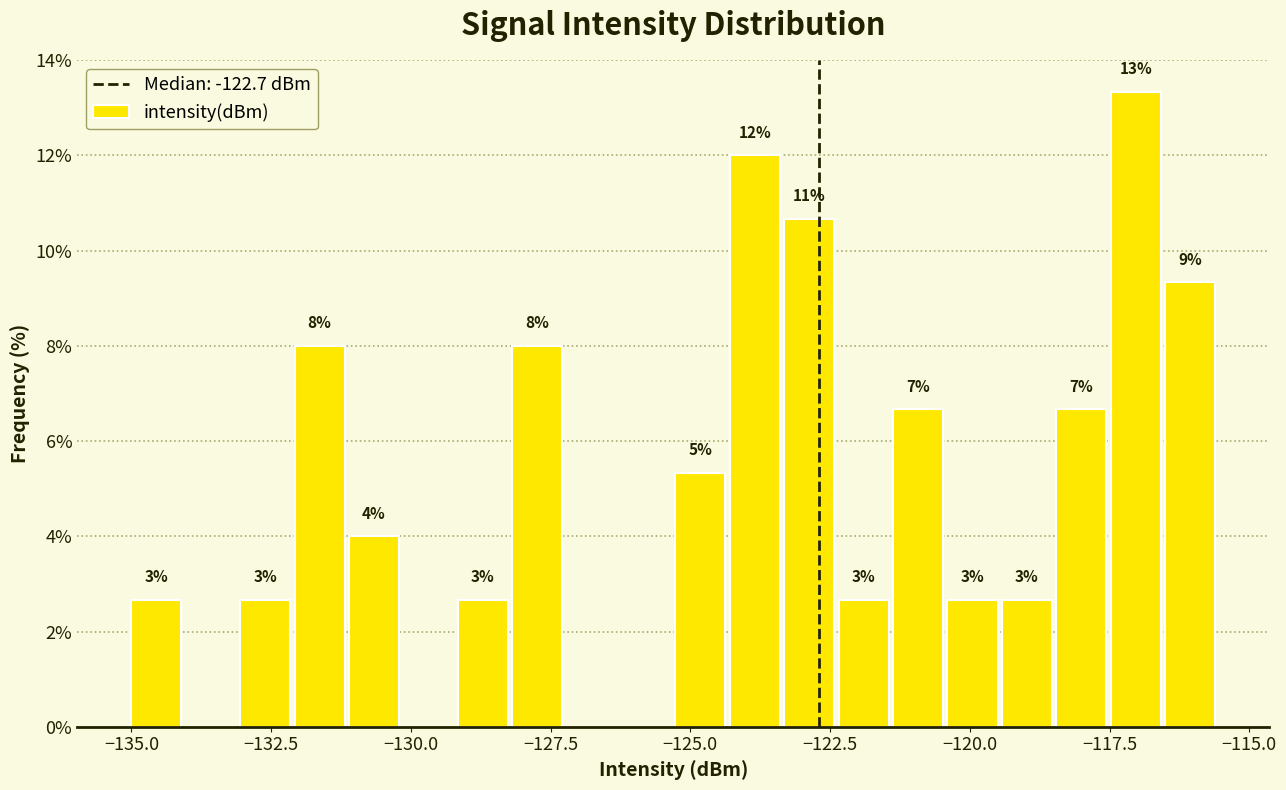

Around what value on the x-axis is the tallest bar? Give the approximate position of its centre, as read against the axis.

-117.0